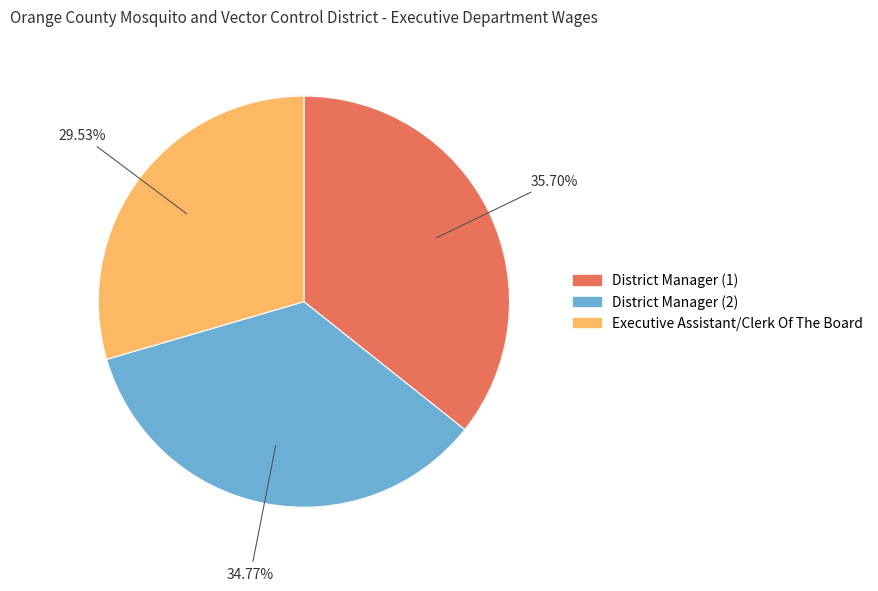

Is there any slice that represents more than half of the pie?

No